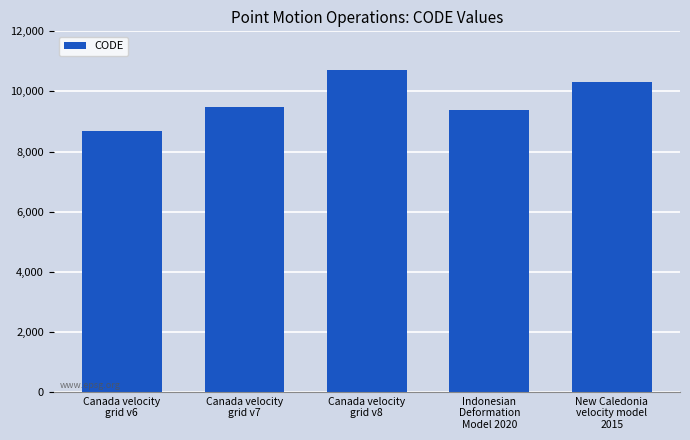

Reading right to left, what are all the values shown in this chart?

New Caledonia
velocity model
2015=10323	Indonesian
Deformation
Model 2020=9375	Canada velocity
grid v8=10707	Canada velocity
grid v7=9483	Canada velocity
grid v6=8676